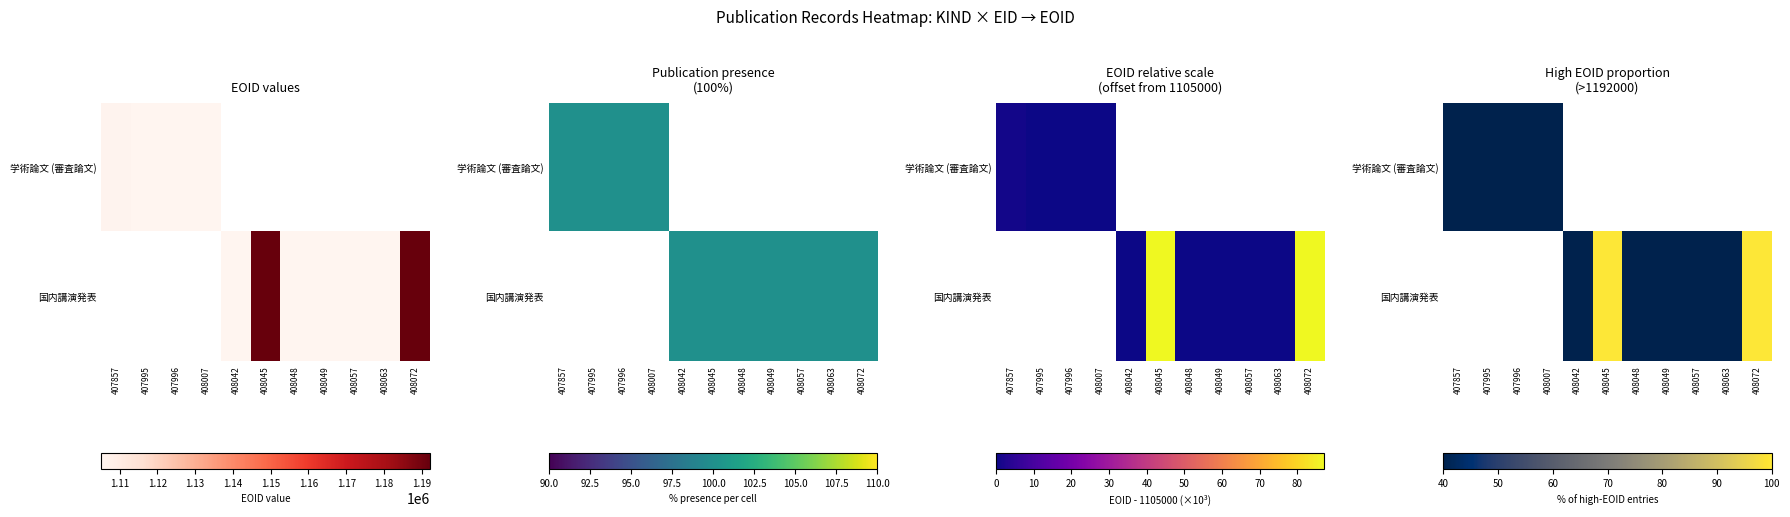

Which series has the largest range (max minus min)?

国内講演発表